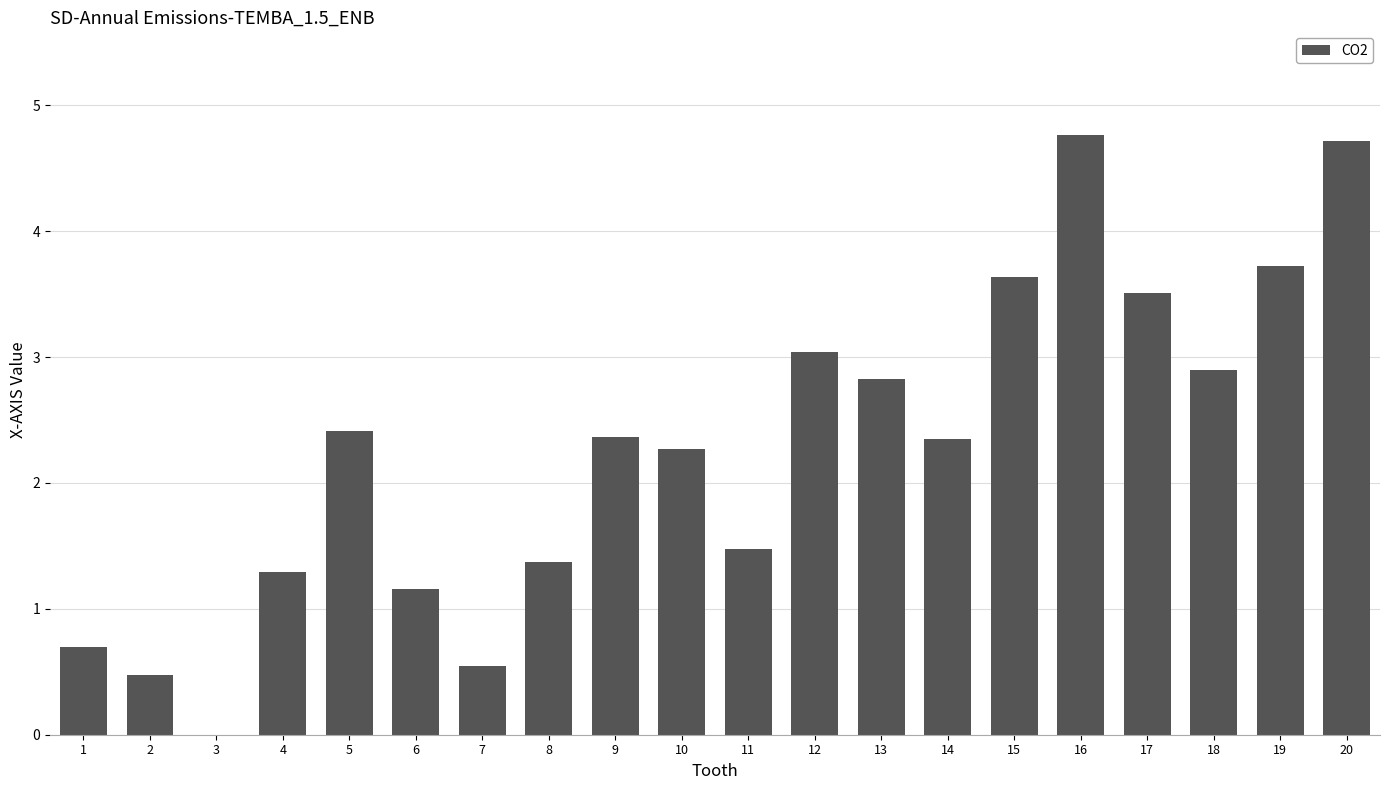

How many positive values are there?

19